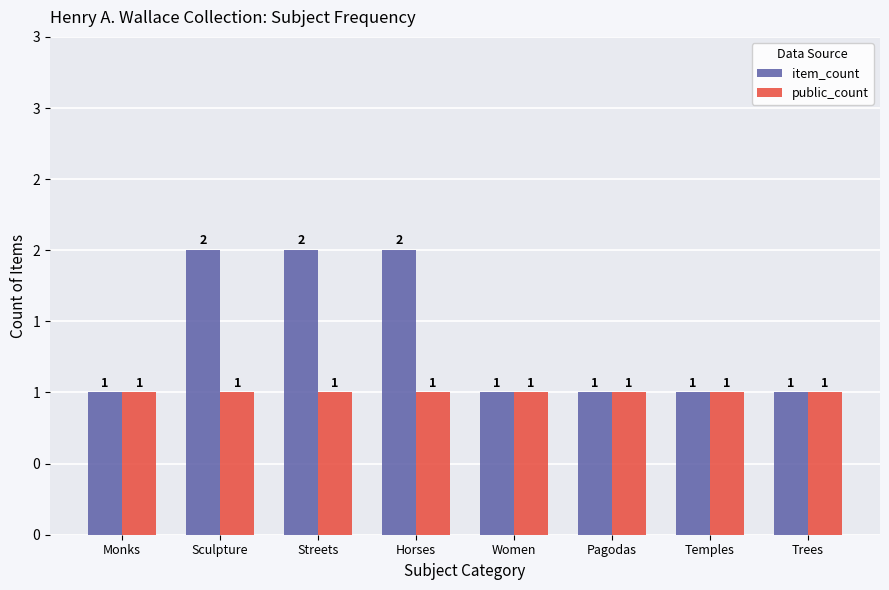

Rank the series at Trees from lowest to highest value.

item_count, public_count